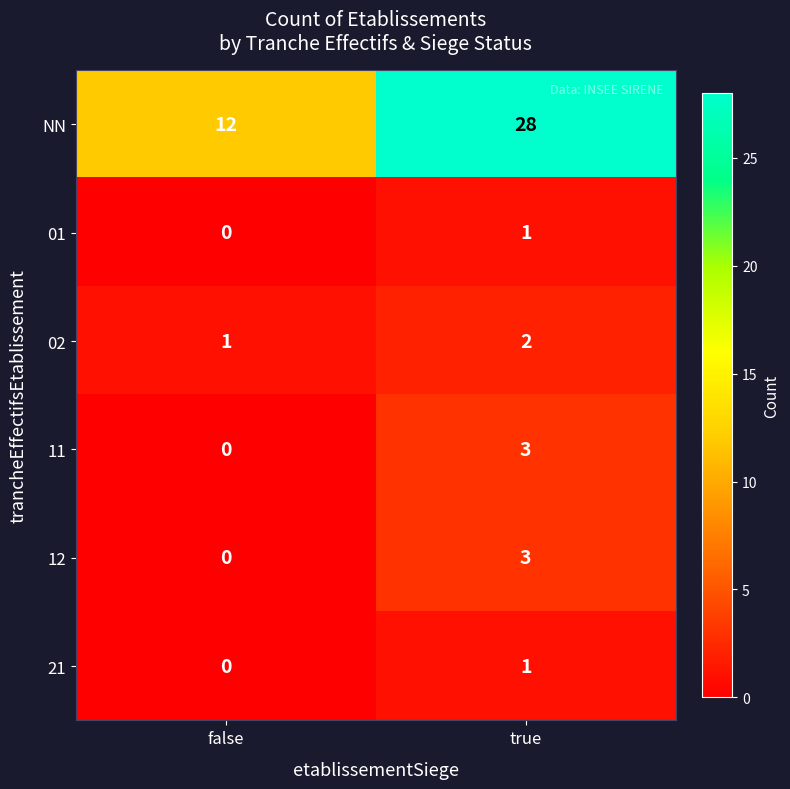

List the labels in order of 01 value, largest first.

true, false